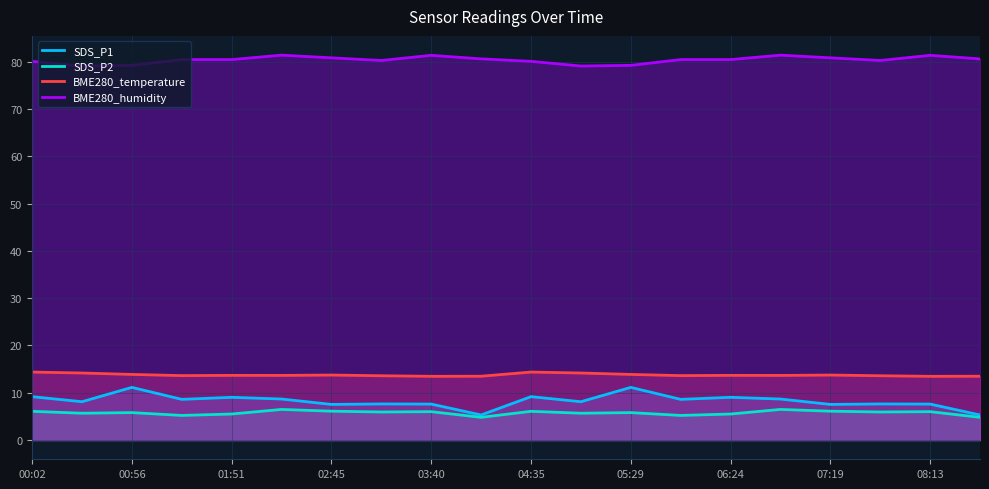

True or false: SDS_P1 and SDS_P2 cross at least once.

False